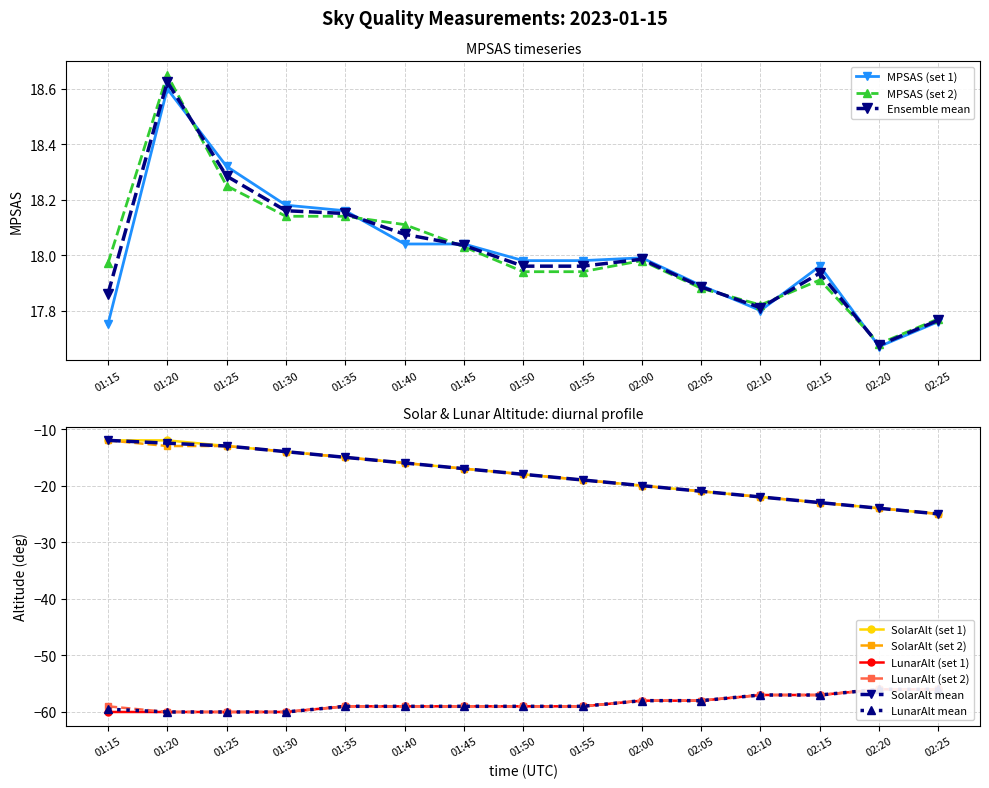

Which series has the widest spread of values?

SolarAlt (set 1)